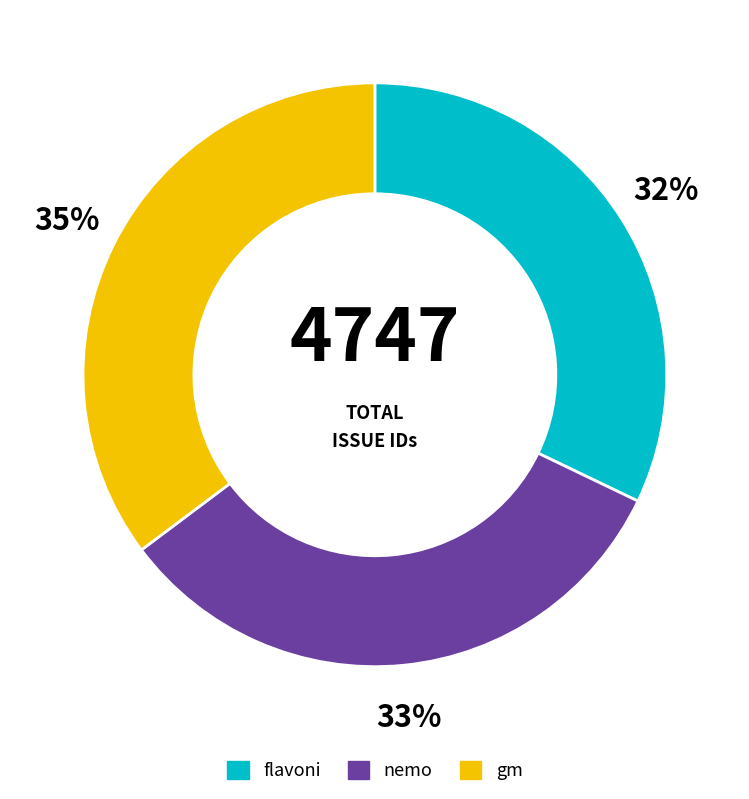

To the nearest percent, what percentage of the pie is gm?

35%